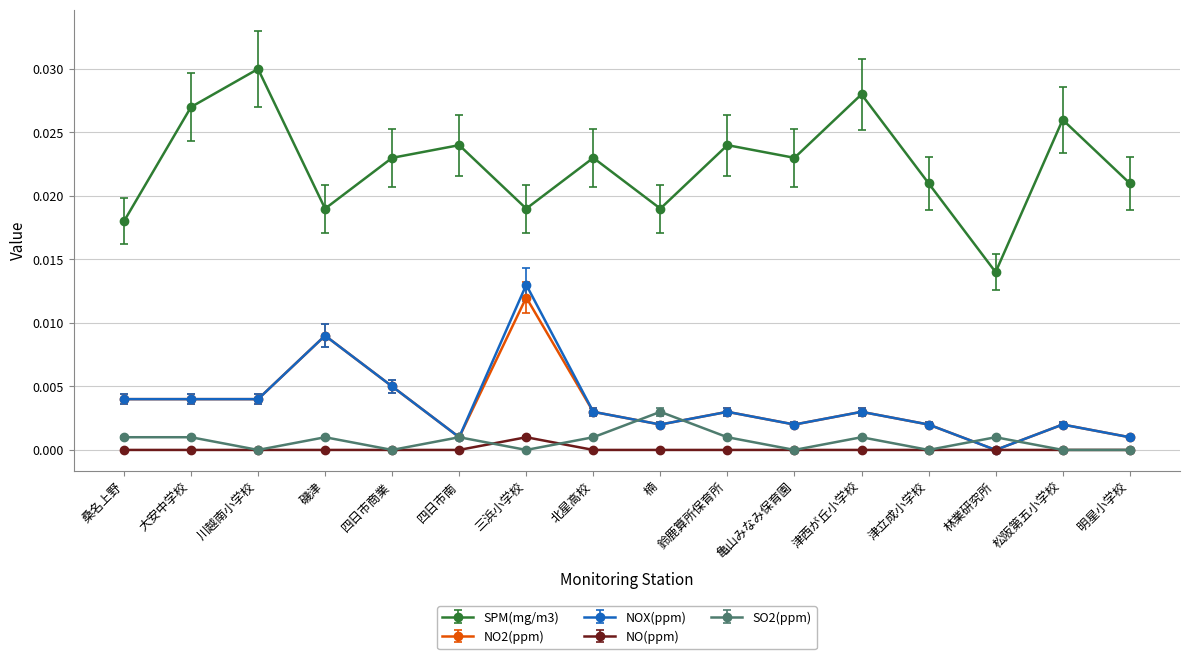

Which series has the widest spread of values?

SPM(mg/m3)